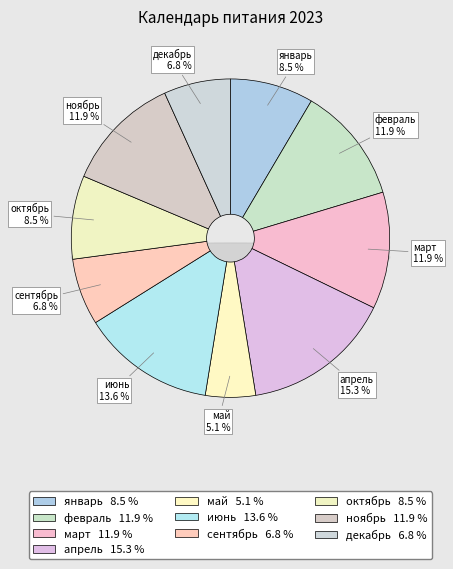

To the nearest percent, what is the difference between the largest and smallest slice percentages?

10%